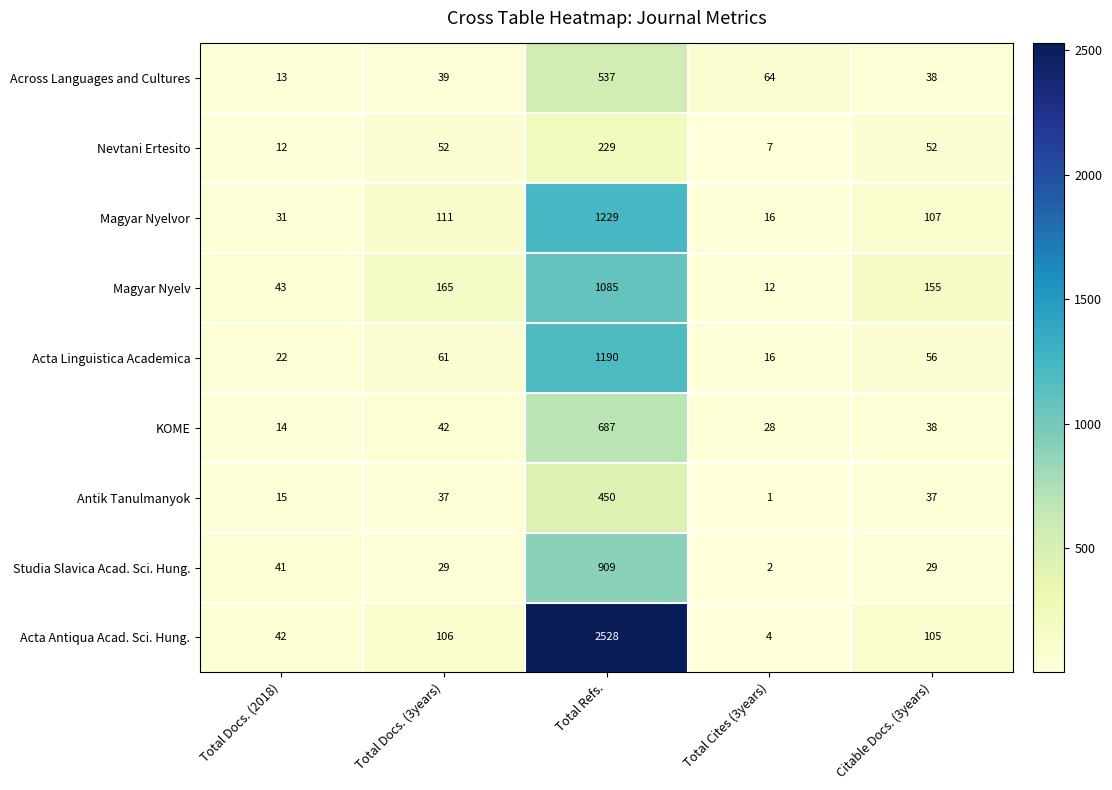

What is the minimum value for Acta Linguistica Academica?

16